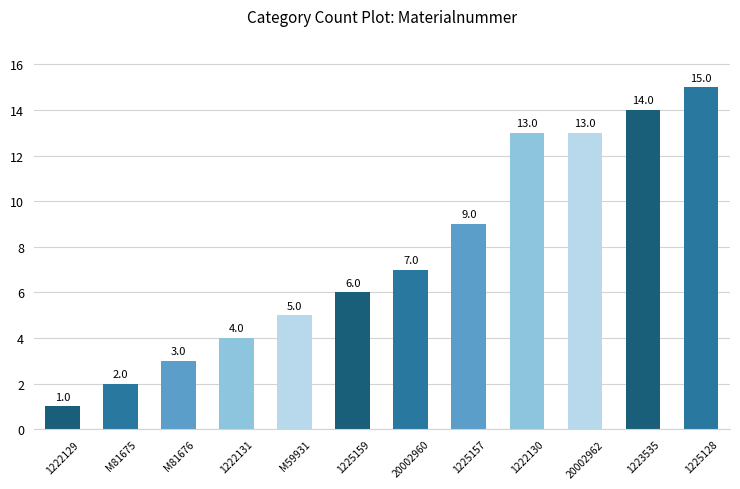

What is the smallest value displayed?

1